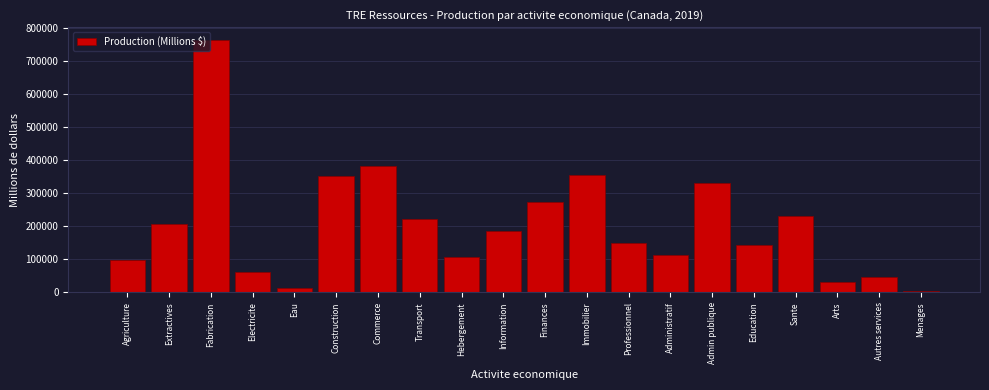

Approximately how many times larger is the value at Fabrication compared to Education?

5.3